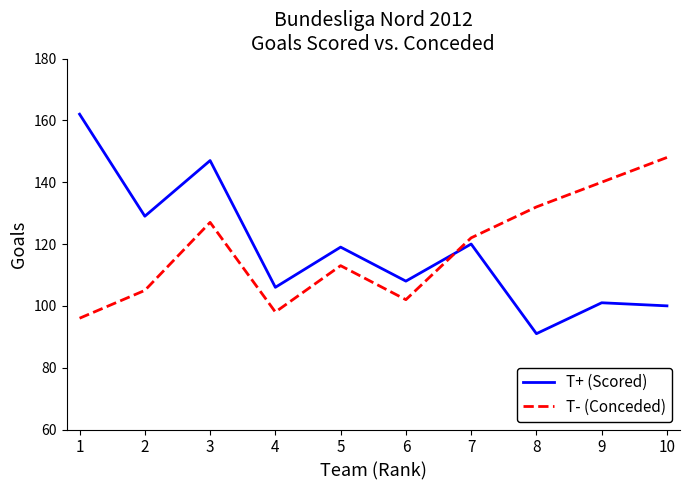

How many series are shown in this chart?

2